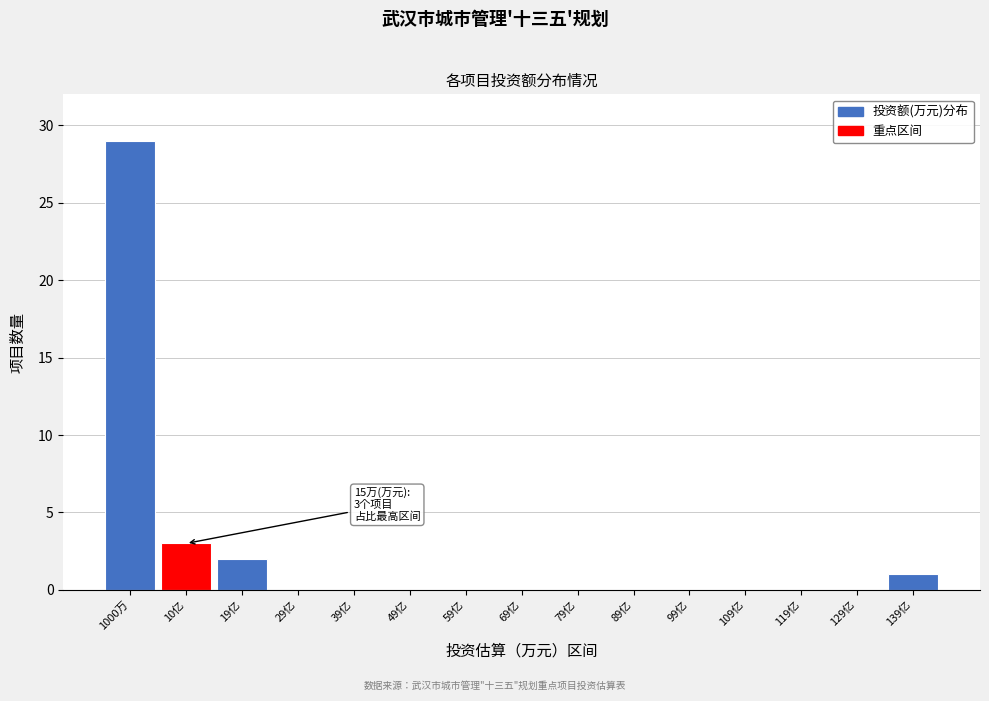

Reading left to right, extract all data points from this chart.

1000万=29	10亿=3	19亿=2	29亿=0	39亿=0	49亿=0	59亿=0	69亿=0	79亿=0	89亿=0	99亿=0	109亿=0	119亿=0	129亿=0	139亿=1